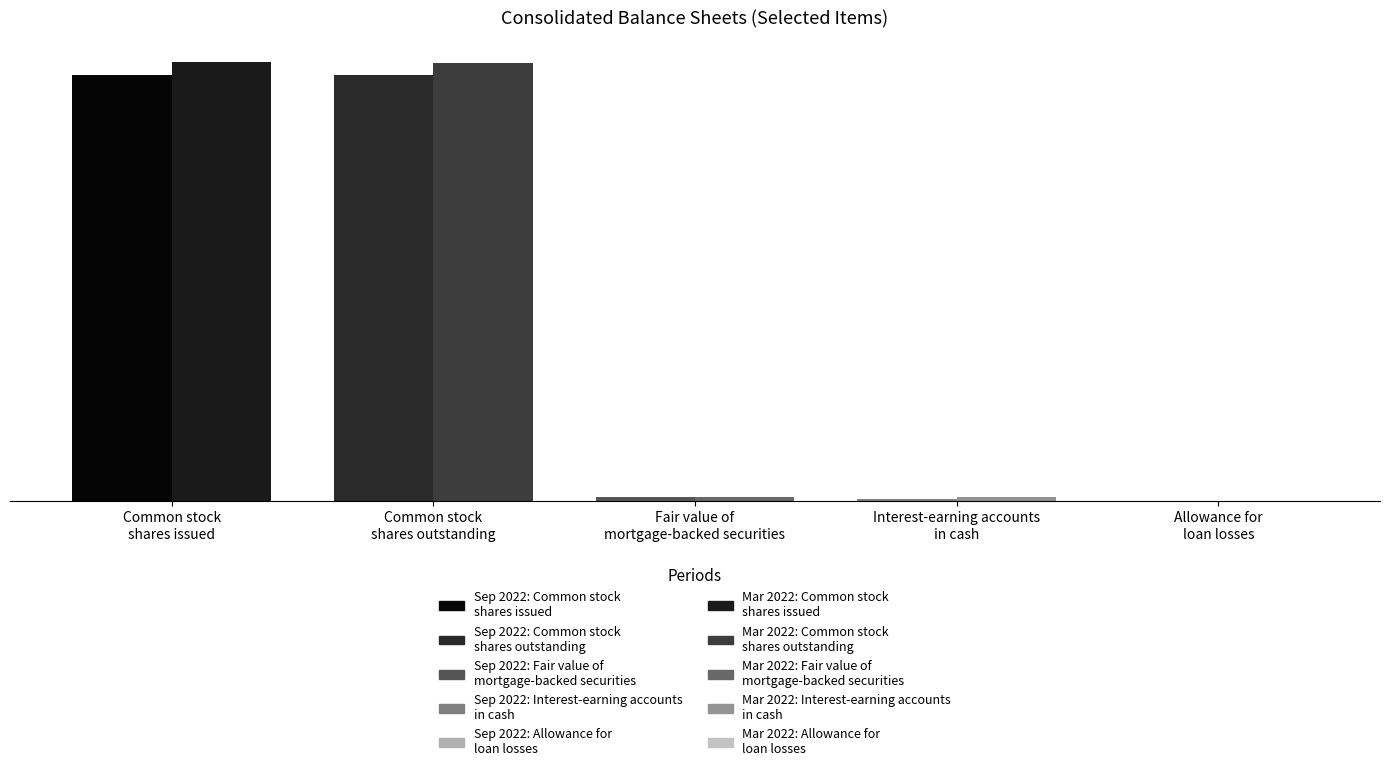

Which series has the widest spread of values?

Mar. 31, 2022